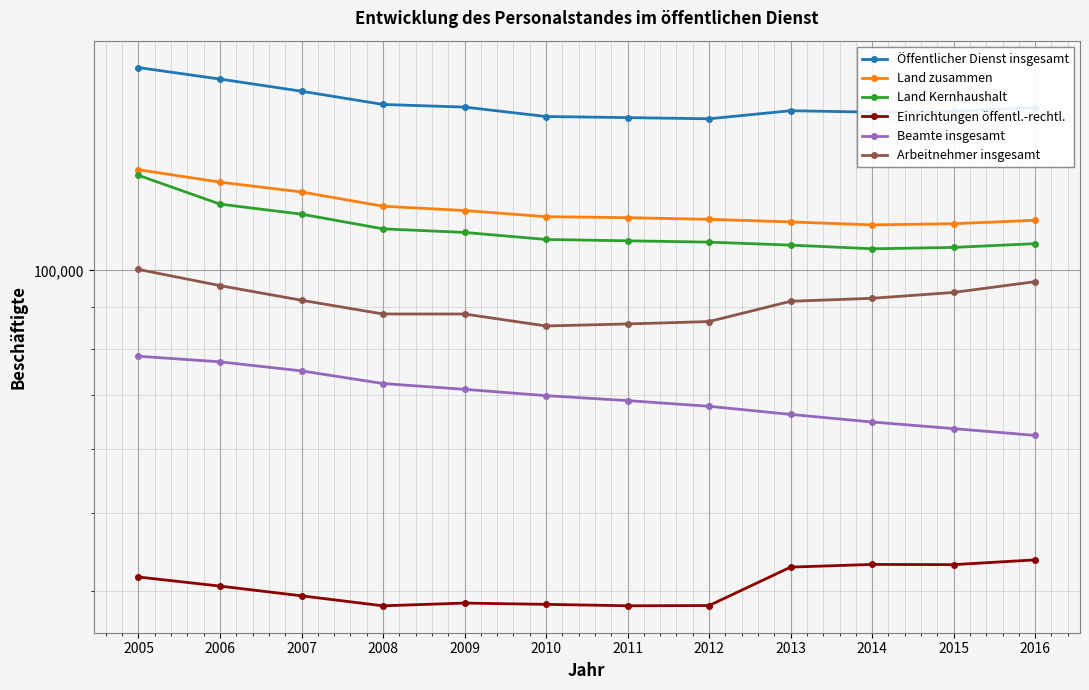

What is the total value across all series at 2005?

663350